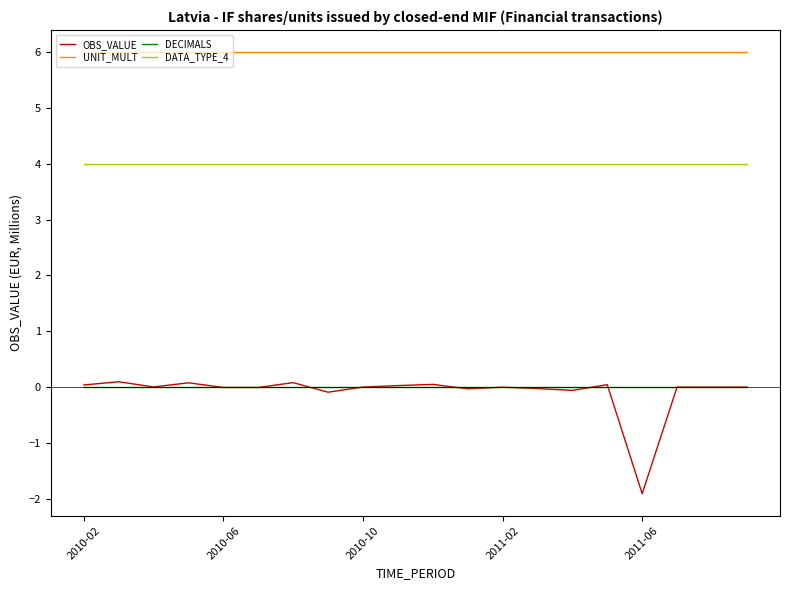

What is the smallest value displayed?

-1.9